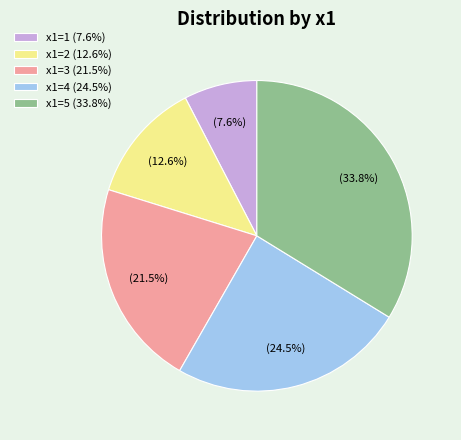

Which slice is the largest?

x1=5 (33.8%)